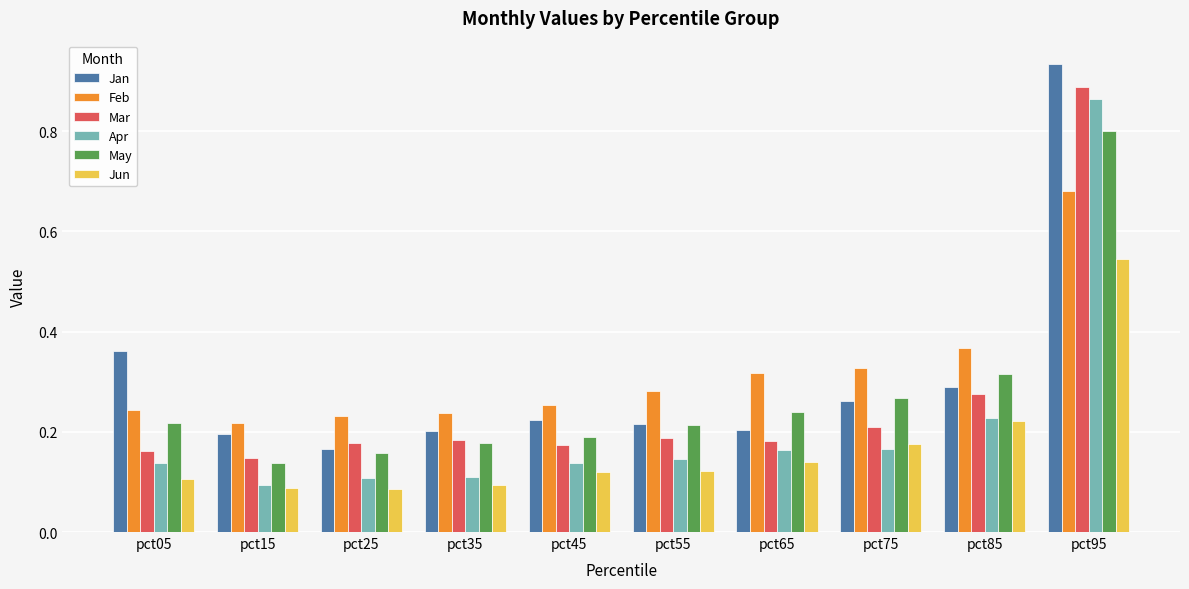

Is it true that Jan equals 1.6 at pct95?

False